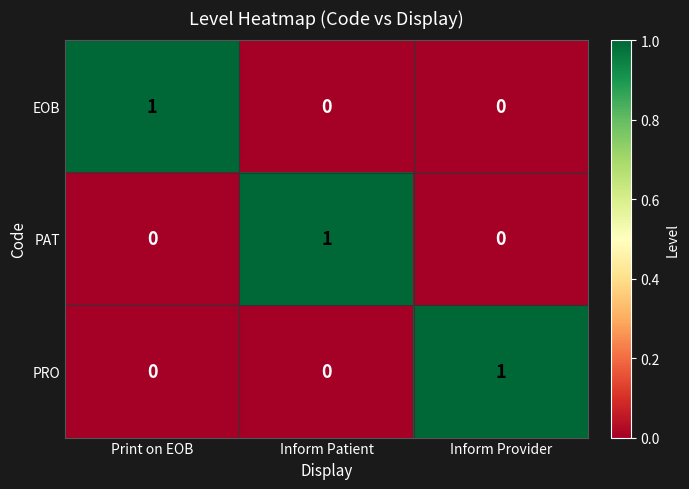

At how many categories does at least one series exceed 0?

3